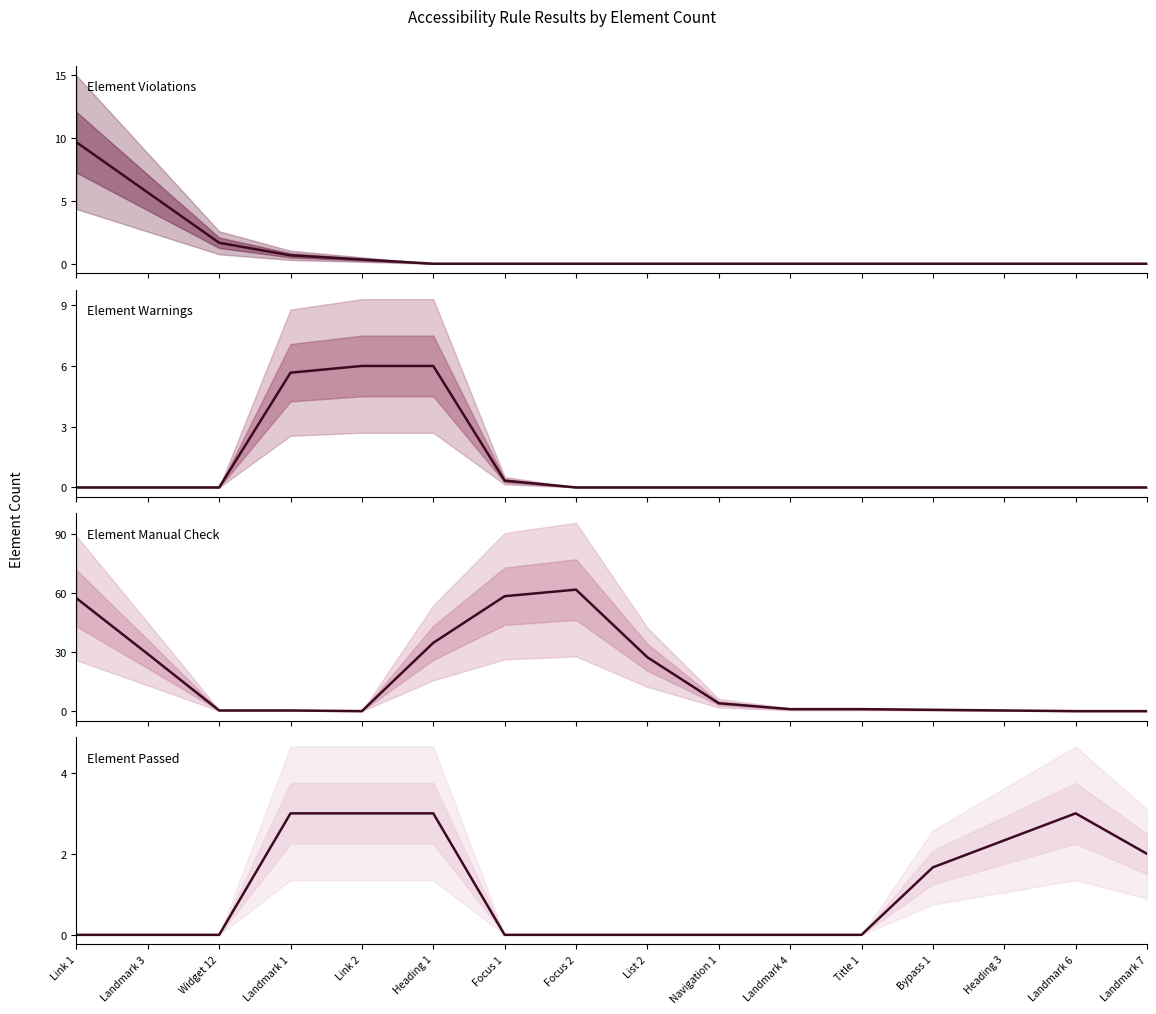

Is this an area chart (filled region under the line)?

No